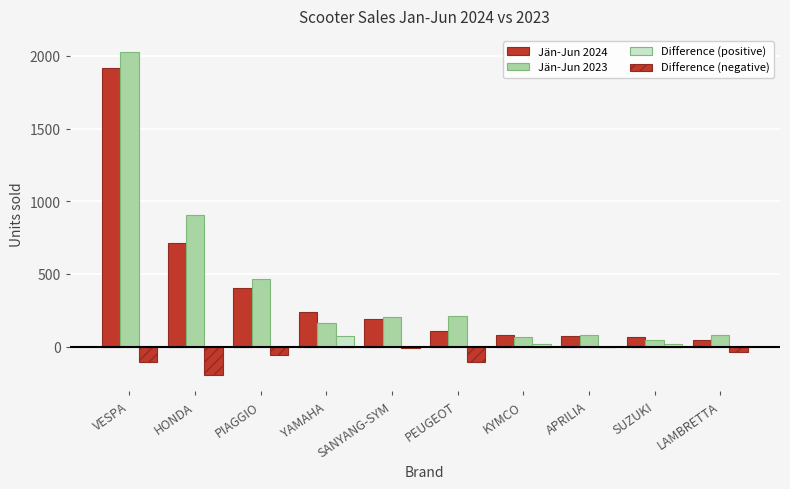

Count the number of data series in this chart.

4